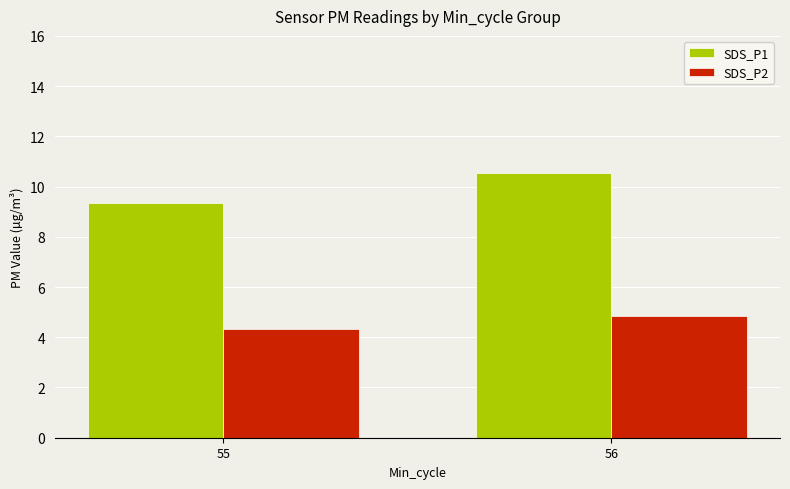

At how many categories does at least one series exceed 10?

1